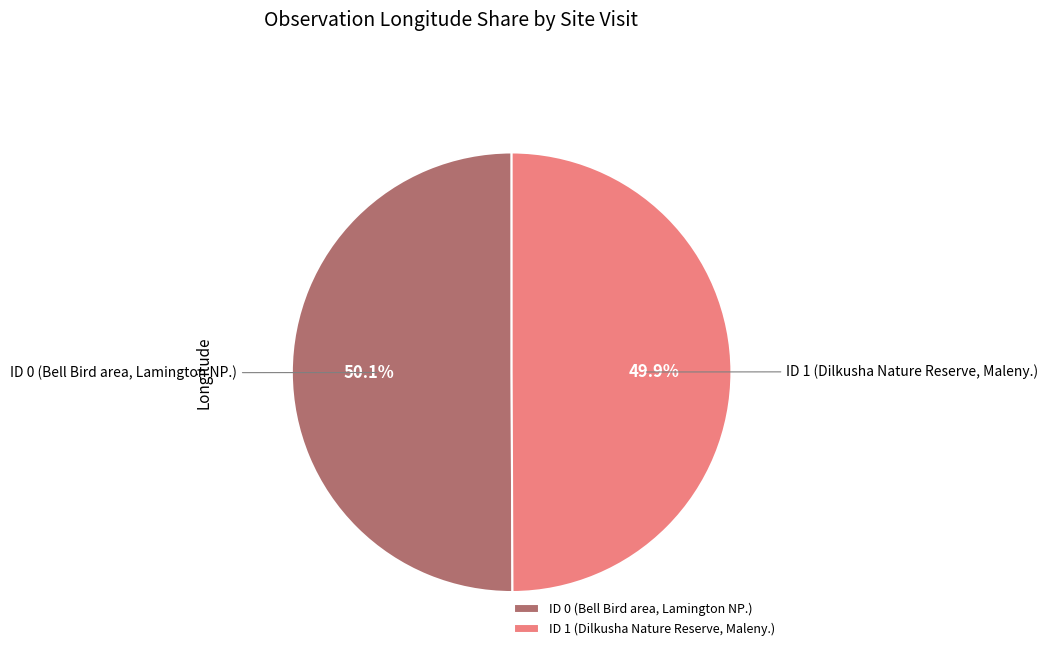

To the nearest percent, what percentage of the pie is ID 1 (Dilkusha Nature Reserve, Maleny.)?

50%